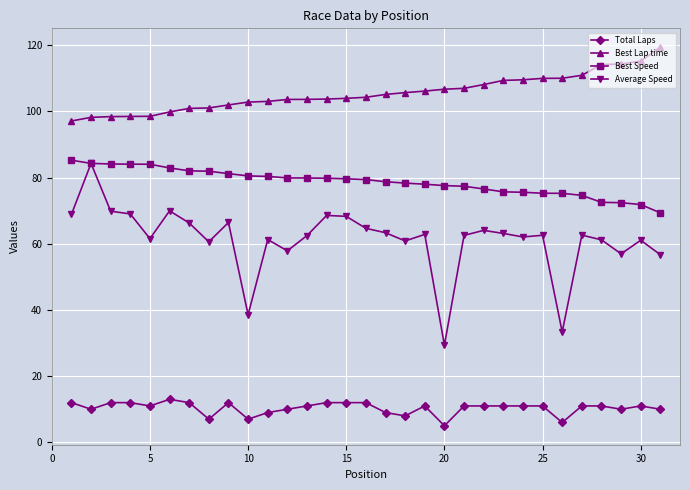

Which series has the widest spread of values?

Average Speed